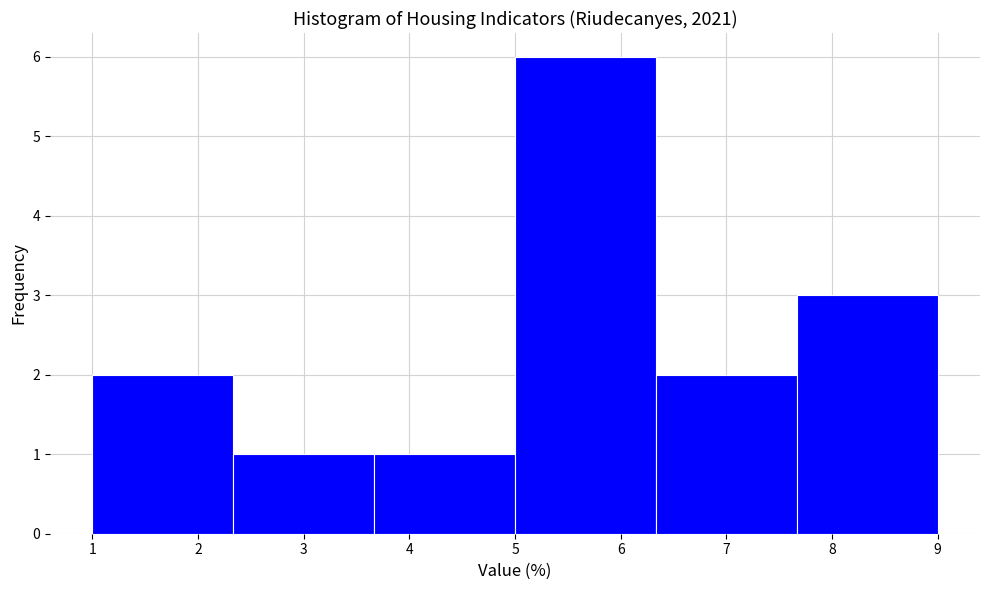

Reading left to right, transcribe this chart: for each bar, give the range it covers on the x-axis and its height. Neither the bar edges nor the heights are printed on the chart, so give them approximately, as read against the axes.

1.0 to 2.3: 2
2.3 to 3.7: 1
3.7 to 5.0: 1
5.0 to 6.3: 6
6.3 to 7.7: 2
7.7 to 9.0: 3